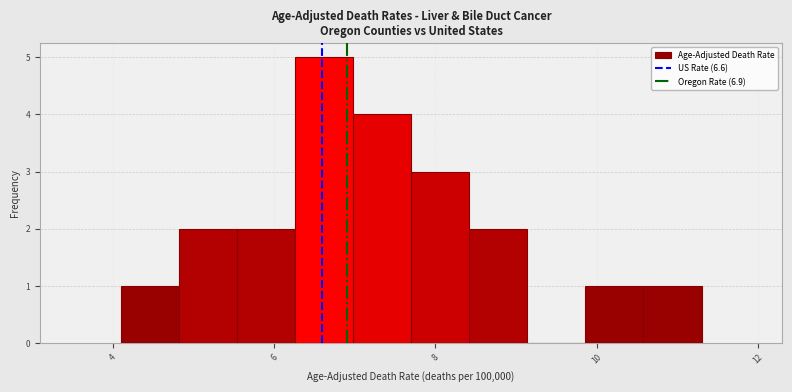

Read against the x-axis, roughly where is the centre of the tallest bar?

6.6